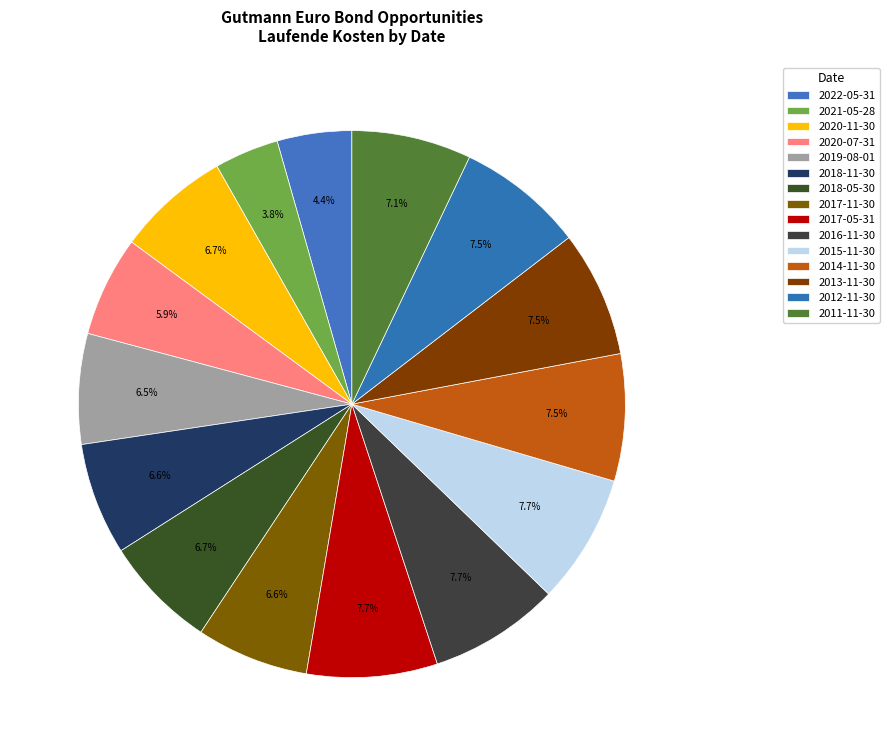

Rank the categories by value from lowest to highest.

2021-05-28, 2022-05-31, 2020-07-31, 2019-08-01, 2018-11-30, 2017-11-30, 2020-11-30, 2018-05-30, 2011-11-30, 2013-11-30, 2014-11-30, 2012-11-30, 2015-11-30, 2017-05-31, 2016-11-30